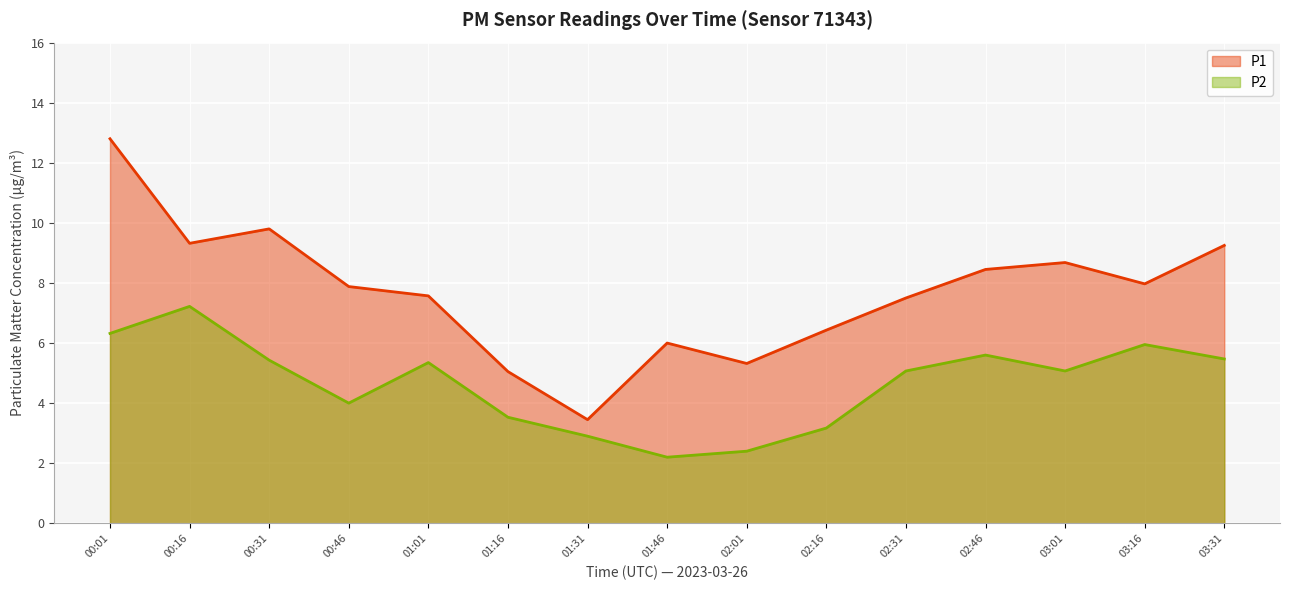

True or false: P1 has more than 2 points higher than both neighbors.

True